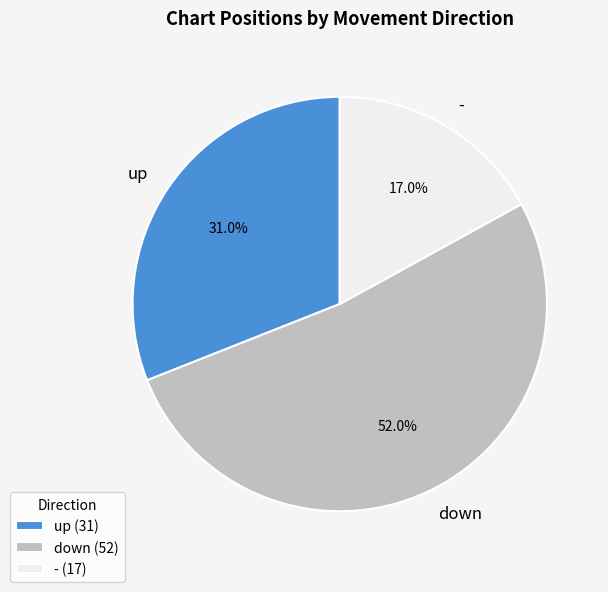

Count the number of slices in the pie.

3